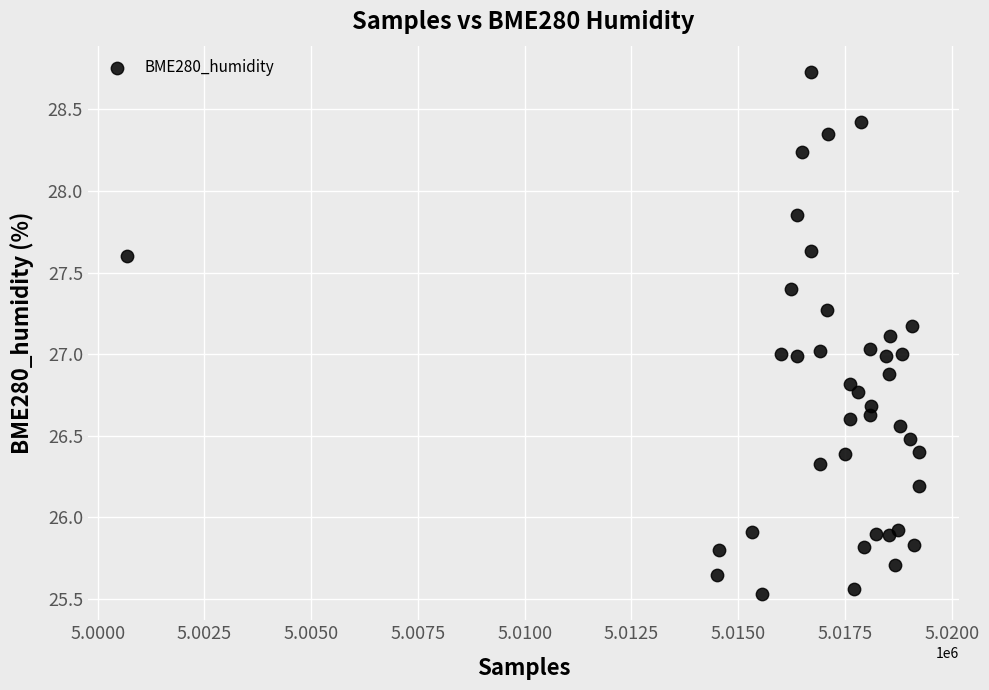

What is the range of Y values (max minus min)?

3.2